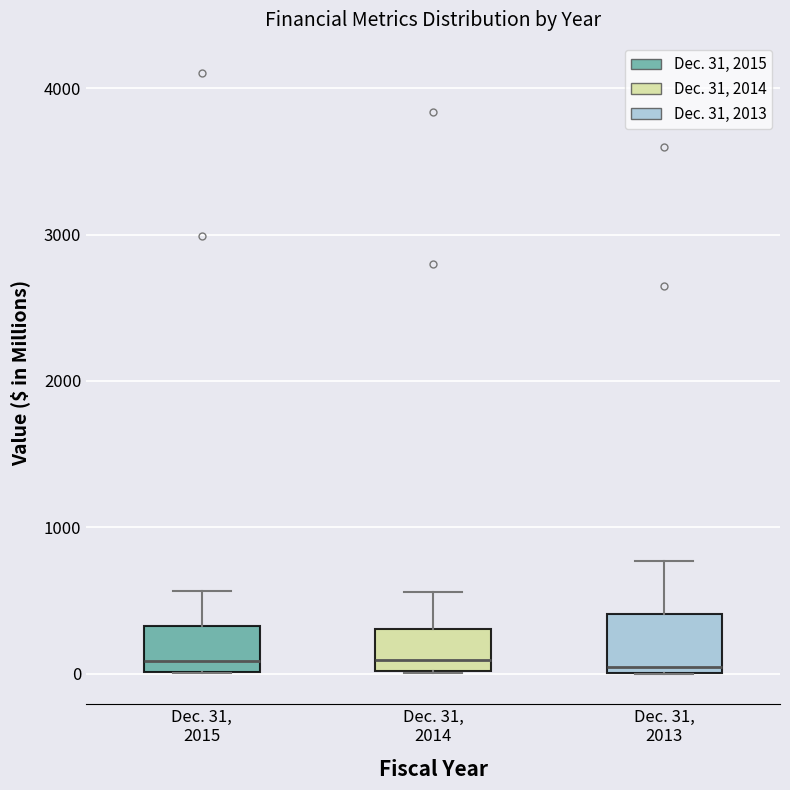

Where is the lower edge of the box for Dec. 31, 2014 on the y-axis? The values are not printed on the chart, so give them approximately, as read against the axis.

0